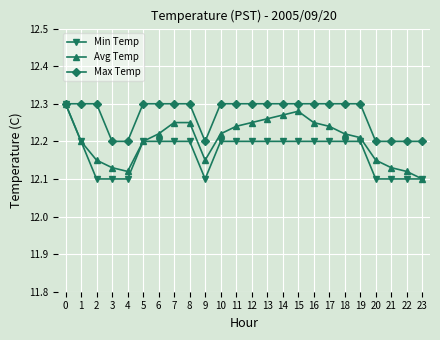

List the series in order of their overall mean, highest first.

Max Temp, Avg Temp, Min Temp